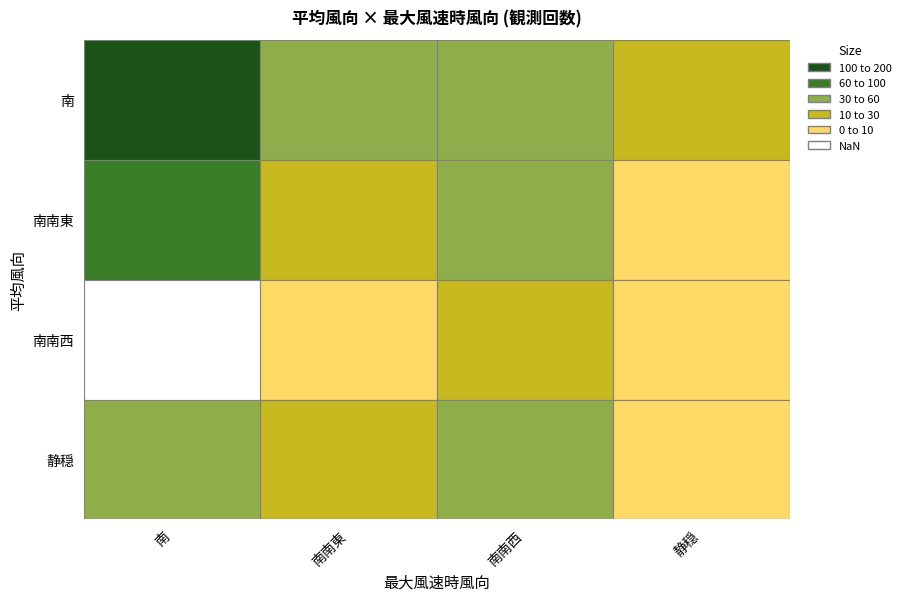

Which has a higher value, 静穏_静穏 or 南_南南東?

南_南南東